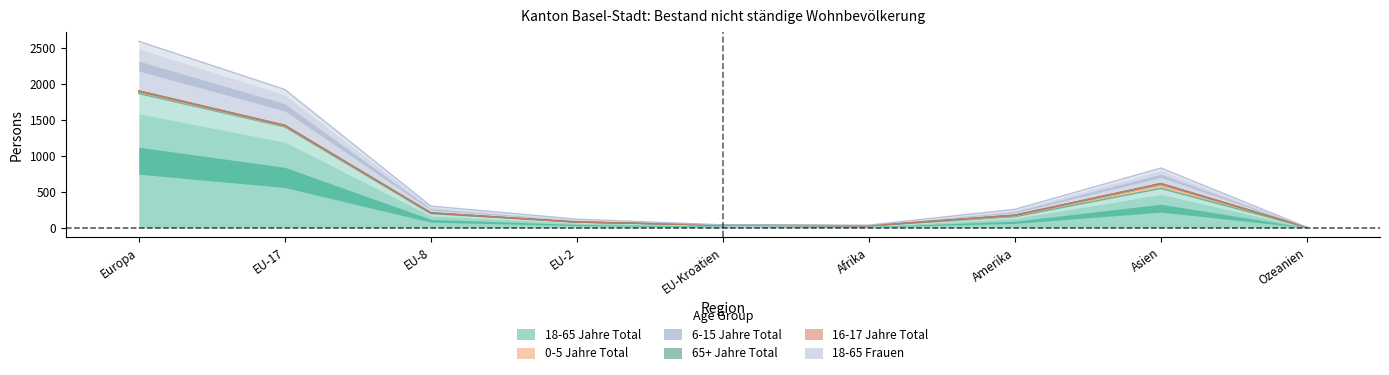

True or false: 16-17 Jahre Total and 18-65 Frauen cross at least once.

False